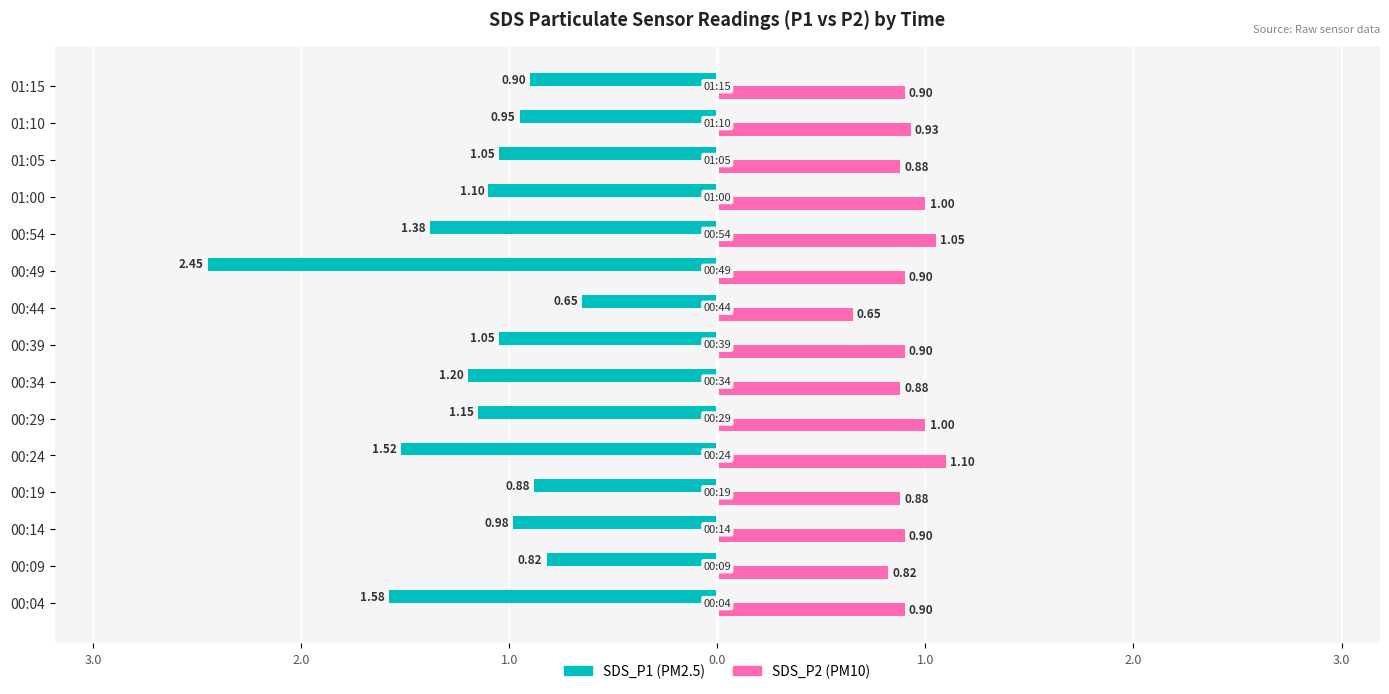

How many bars are there in each group?

2